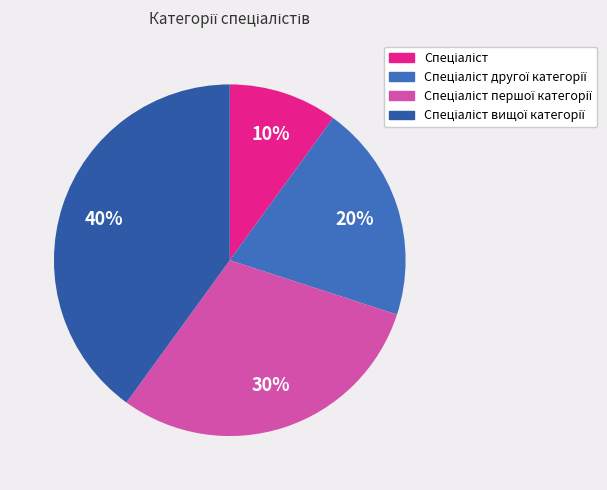

Count the number of slices in the pie.

4